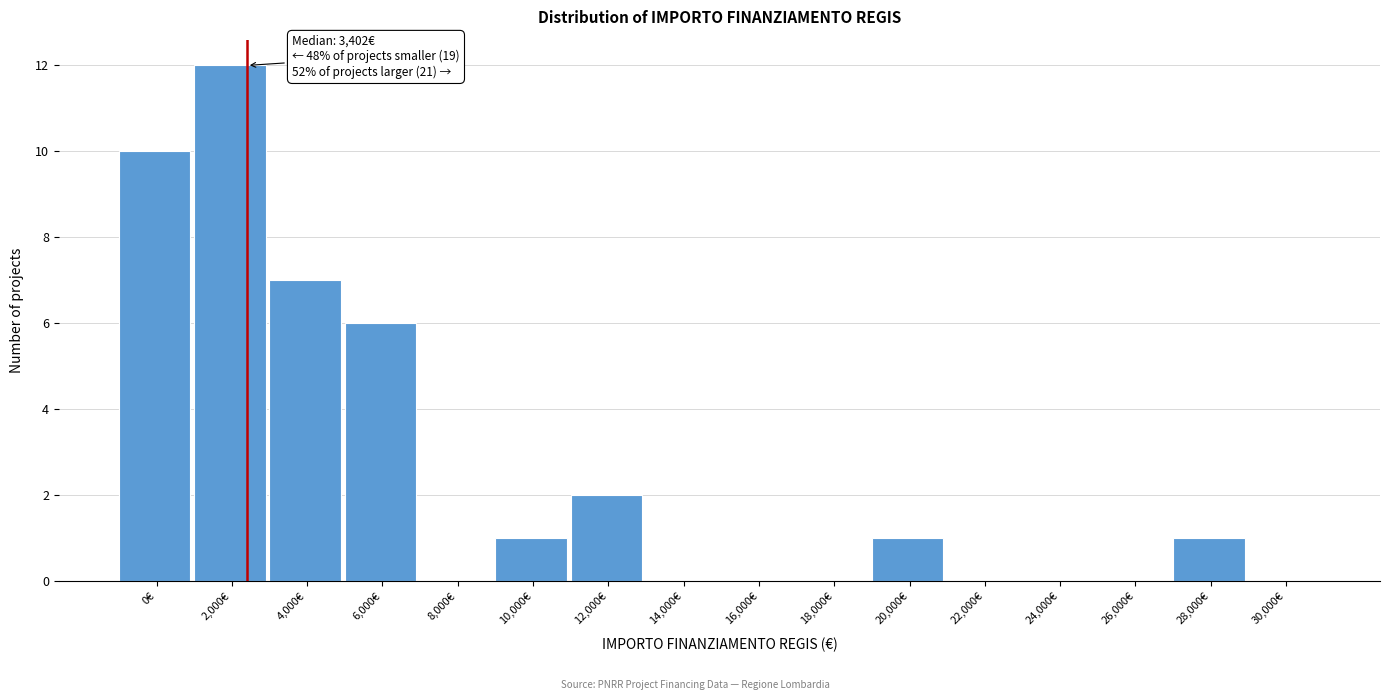

Reading left to right, extract all data points from this chart.

0€=10	2,000€=12	4,000€=7	6,000€=6	8,000€=0	10,000€=1	12,000€=2	14,000€=0	16,000€=0	18,000€=0	20,000€=1	22,000€=0	24,000€=0	26,000€=0	28,000€=1	30,000€=0